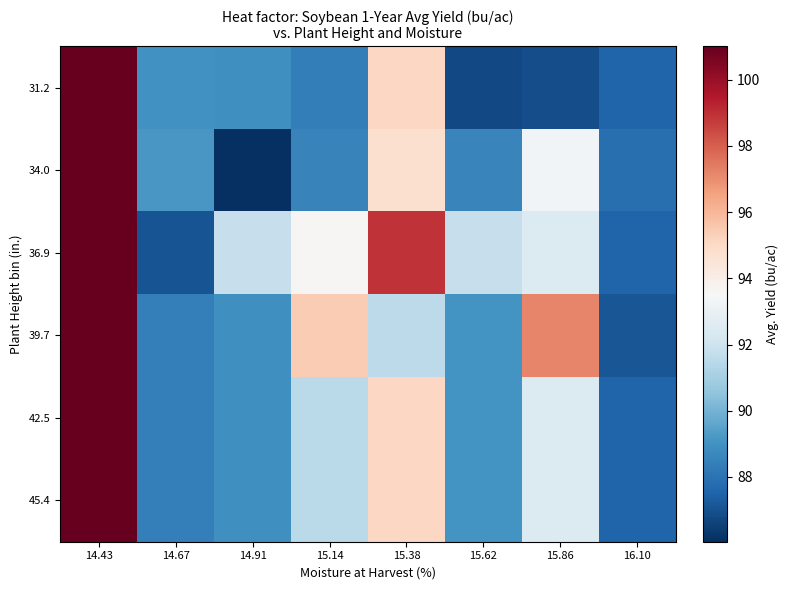

Reading left to right, list all the values displayed in this chart.

31.2: 14.43=101.0	14.67=89.0	14.91=88.9	15.14=88.3	15.38=95.1	15.62=86.7	15.86=86.9	16.10=87.5
34.0: 14.43=101.0	14.67=89.2	14.91=86.0	15.14=88.5	15.38=94.7	15.62=88.6	15.86=93.3	16.10=87.9
36.9: 14.43=101.0	14.67=87.0	14.91=91.8	15.14=93.6	15.38=99.0	15.62=91.8	15.86=92.5	16.10=87.5
39.7: 14.43=101.0	14.67=88.4	14.91=88.9	15.14=95.4	15.38=91.6	15.62=89.1	15.86=97.2	16.10=87.1
42.5: 14.43=101.0	14.67=88.4	14.91=88.9	15.14=91.5	15.38=95.1	15.62=89.1	15.86=92.5	16.10=87.5
45.4: 14.43=101.0	14.67=88.4	14.91=88.9	15.14=91.5	15.38=95.1	15.62=89.1	15.86=92.5	16.10=87.5